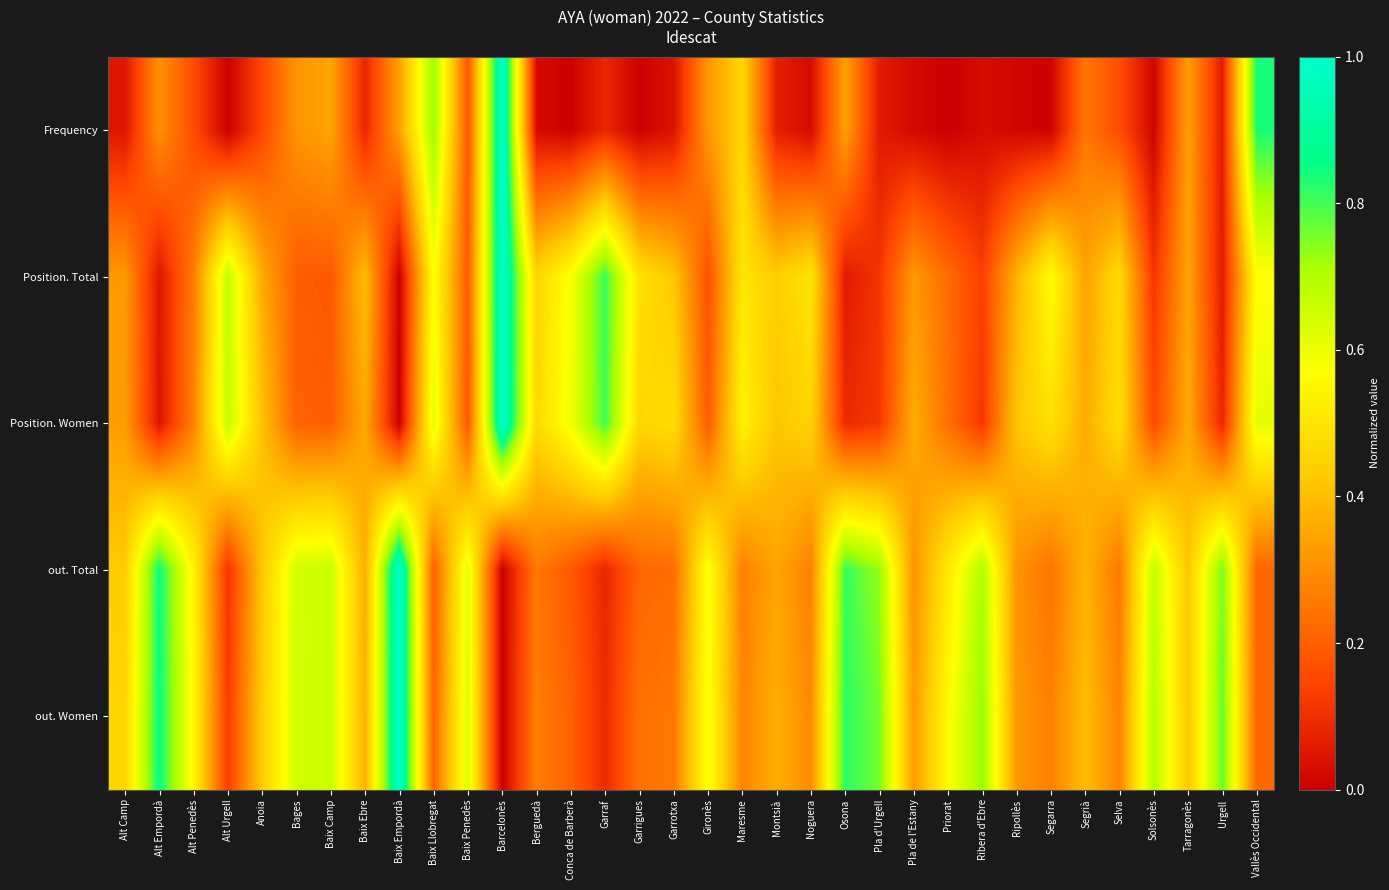

What is the maximum value shown in the chart?

1.0